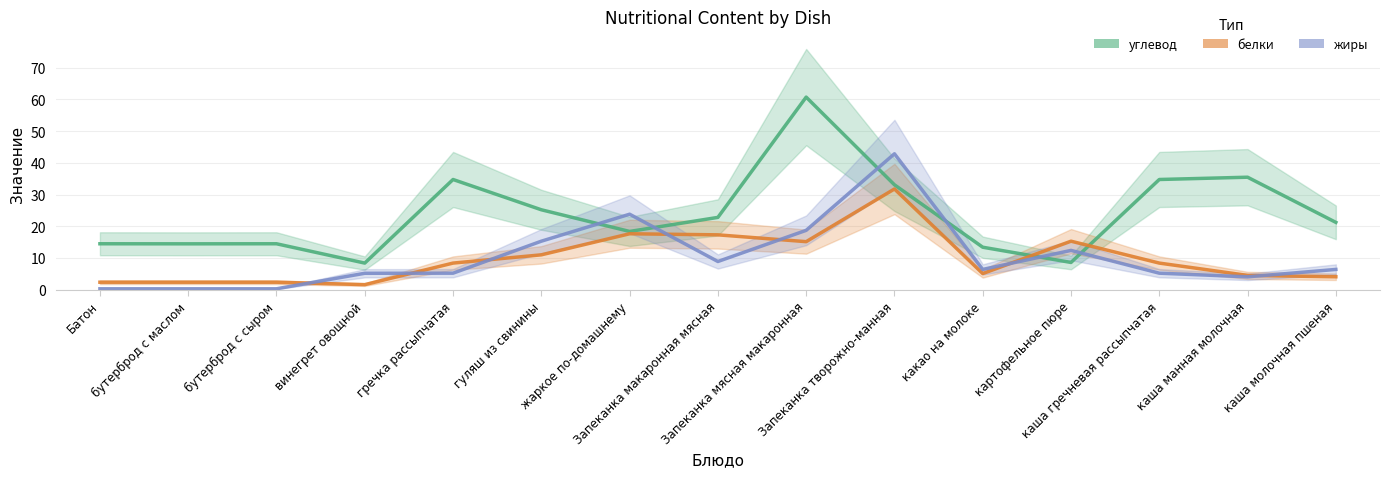

Is this an area chart (filled region under the line)?

No